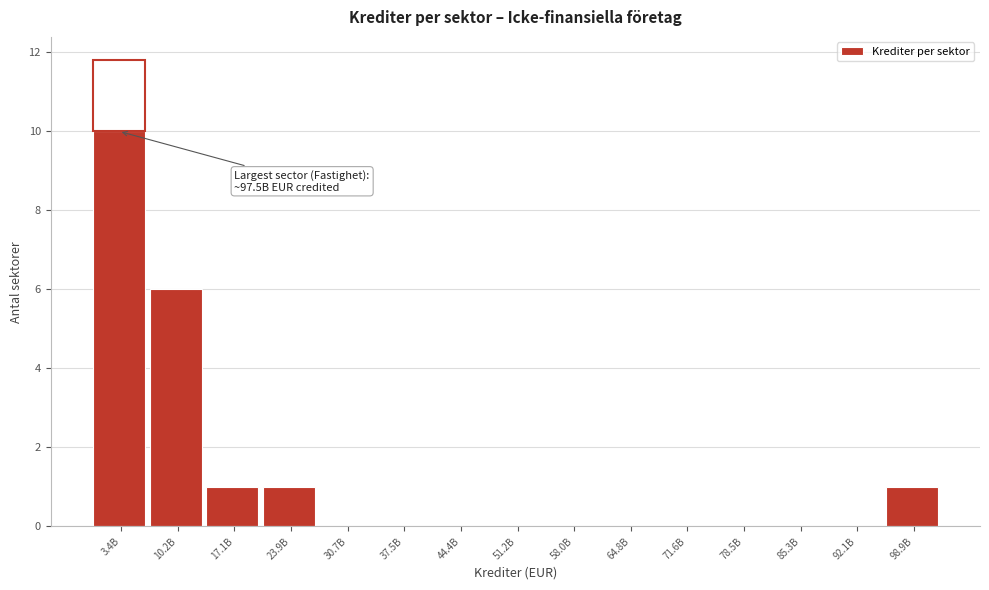

Reading right to left, transcribe all the data shown in this chart.

98.9B=1	92.1B=0	85.3B=0	78.5B=0	71.6B=0	64.8B=0	58.0B=0	51.2B=0	44.4B=0	37.5B=0	30.7B=0	23.9B=1	17.1B=1	10.2B=6	3.4B=10